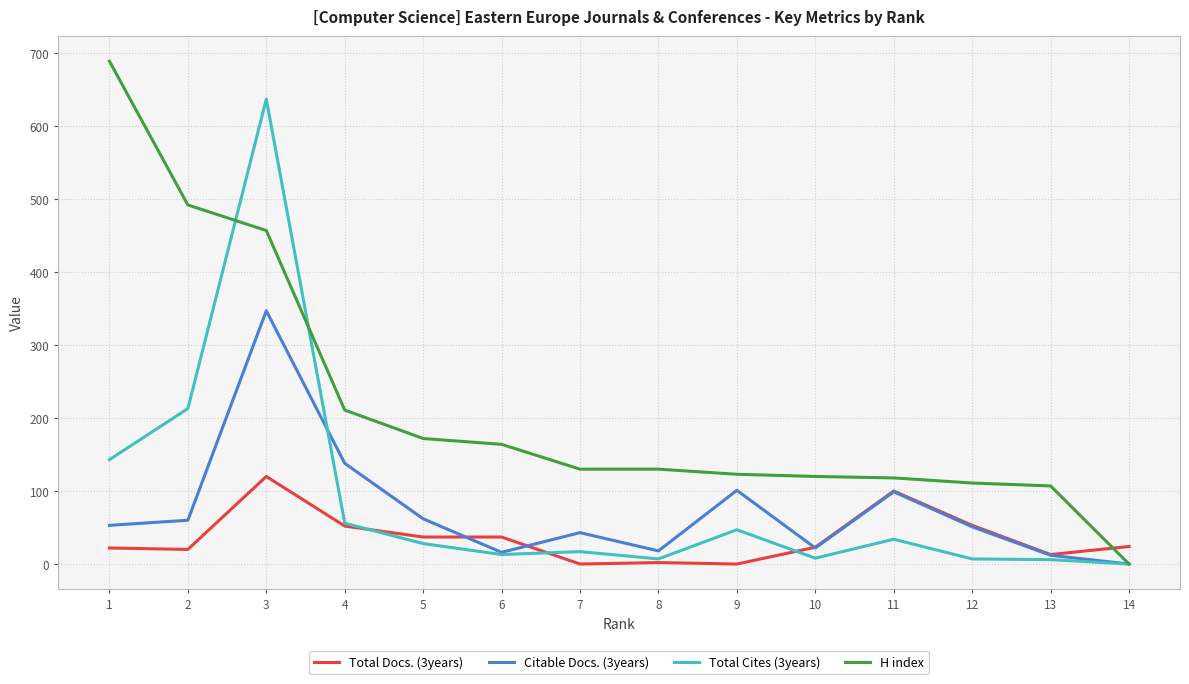

What is the difference between the Total Cites (3years) values at 3 and 6?

624